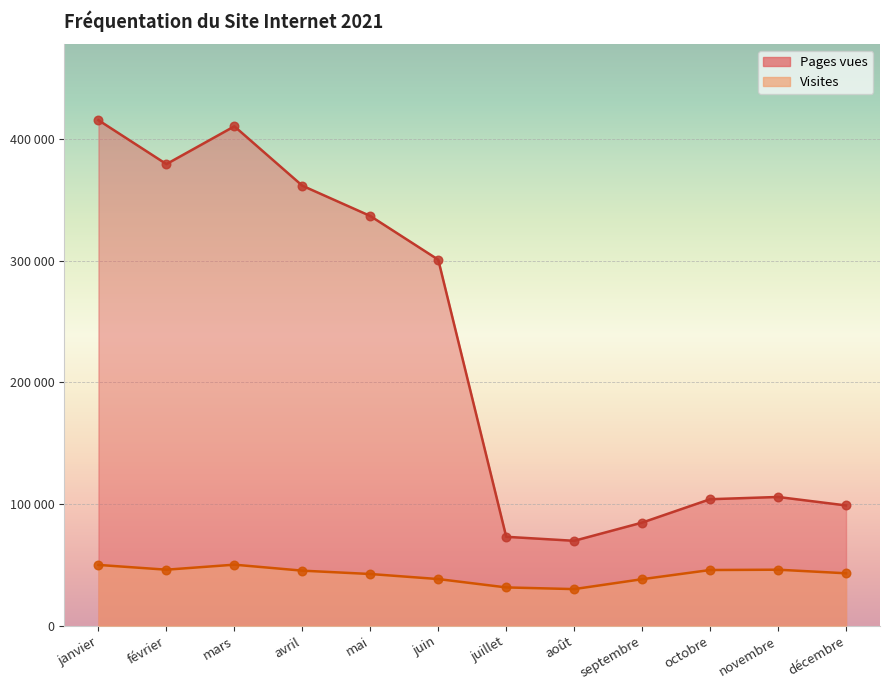

What is the total value across all series at avril?

407065